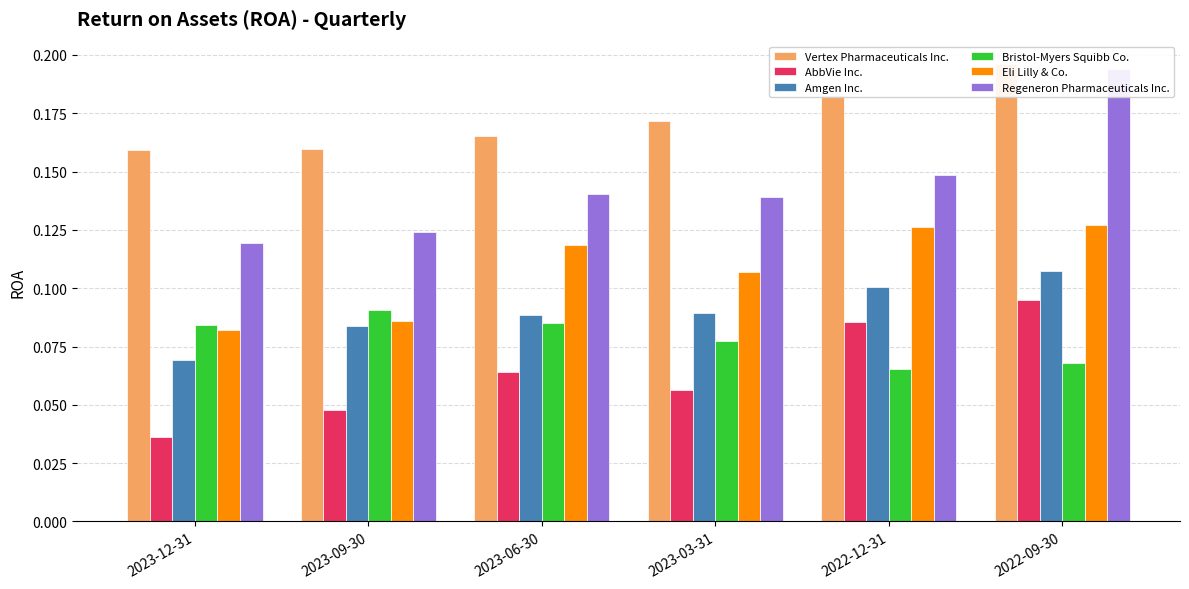

Between 2023-03-31 and 2022-12-31, which is larger?

2022-12-31